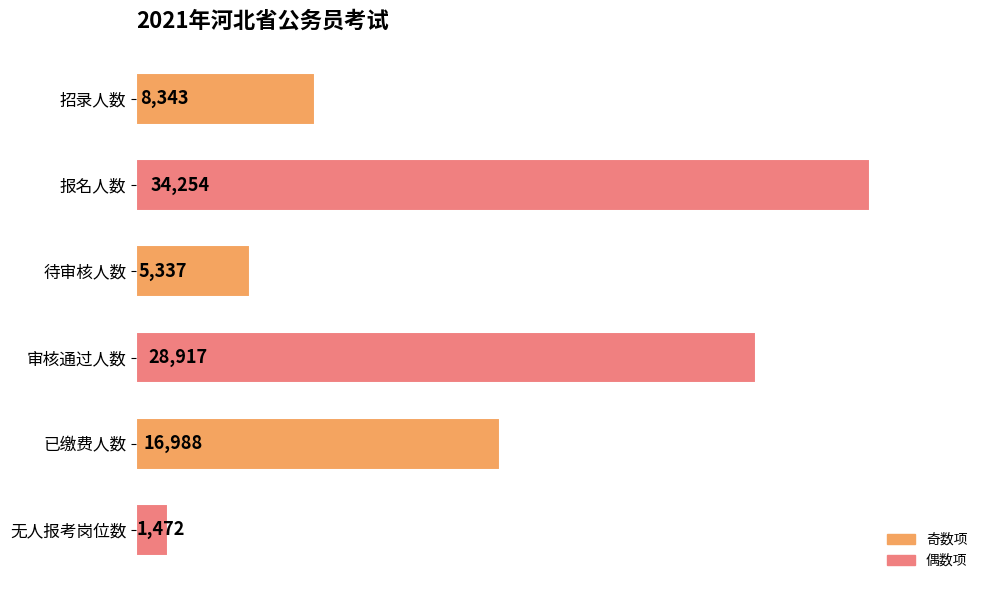

Where is the data nearest to the value 17863?

已缴费人数